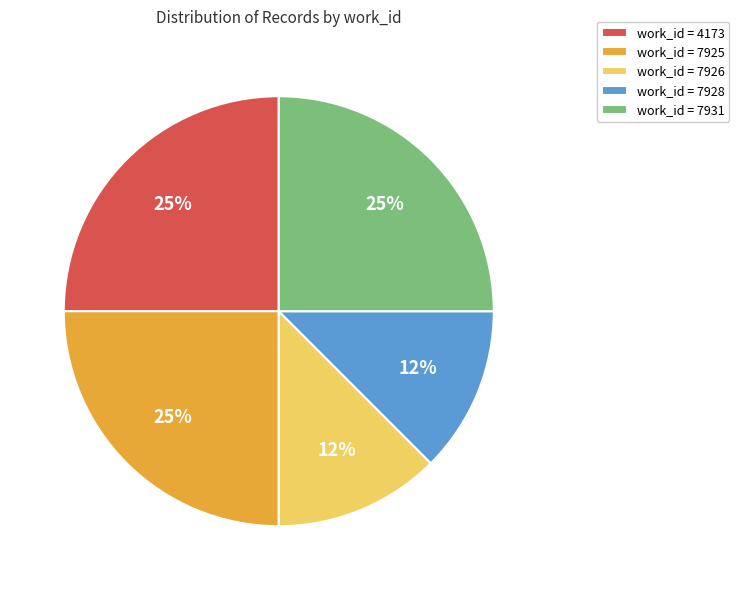

Is there a majority slice in this chart?

No